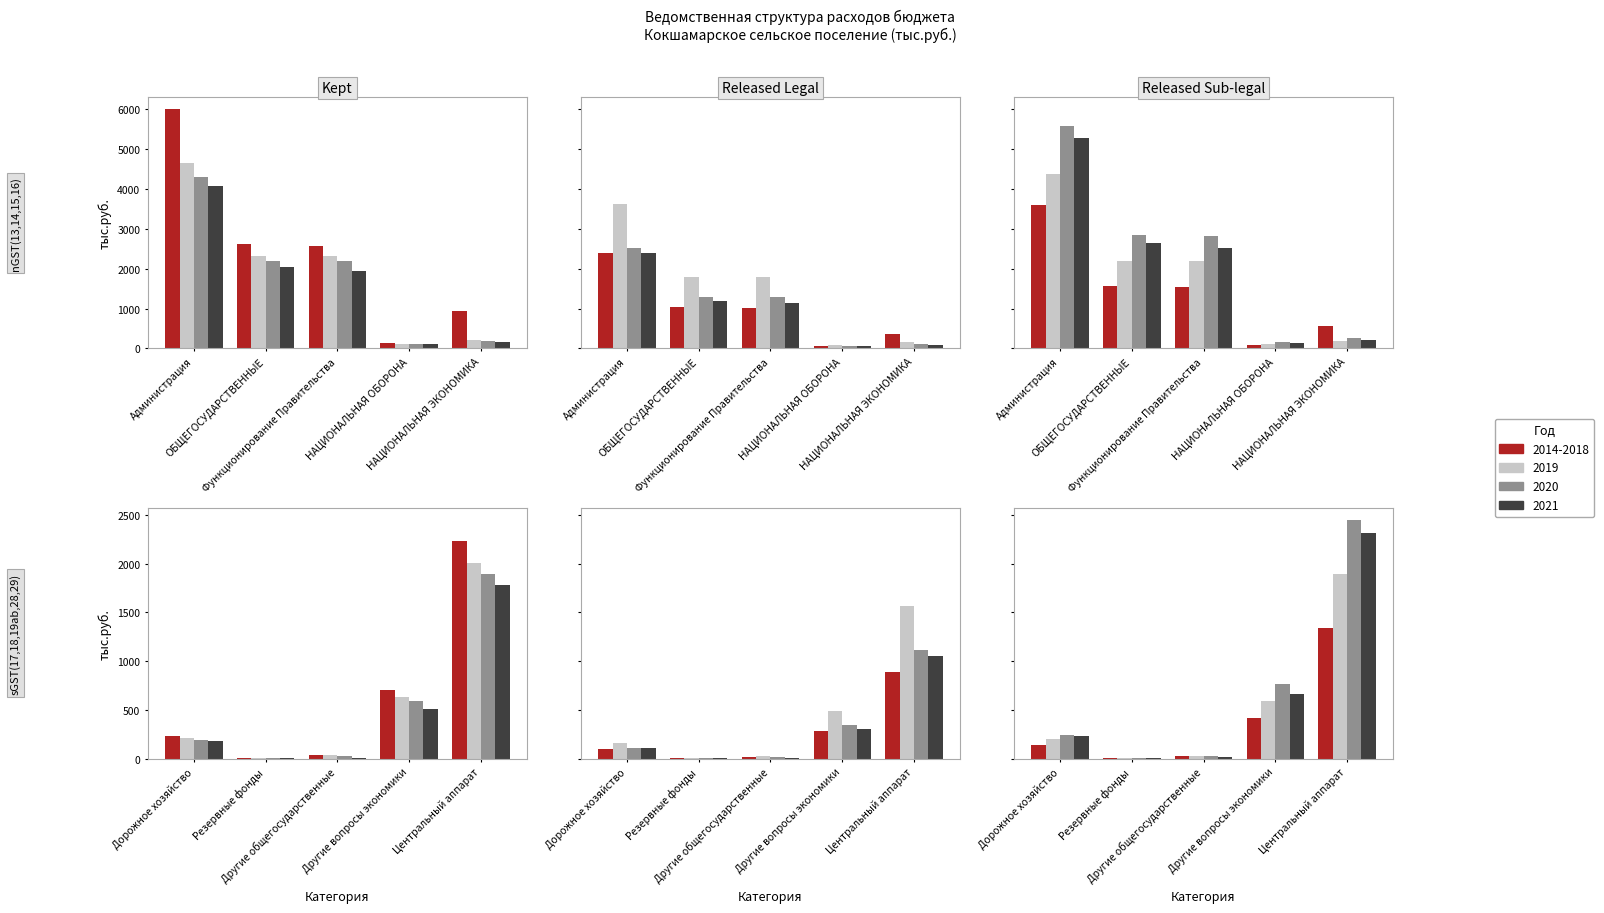

At how many categories does at least one series exceed 3803?

1